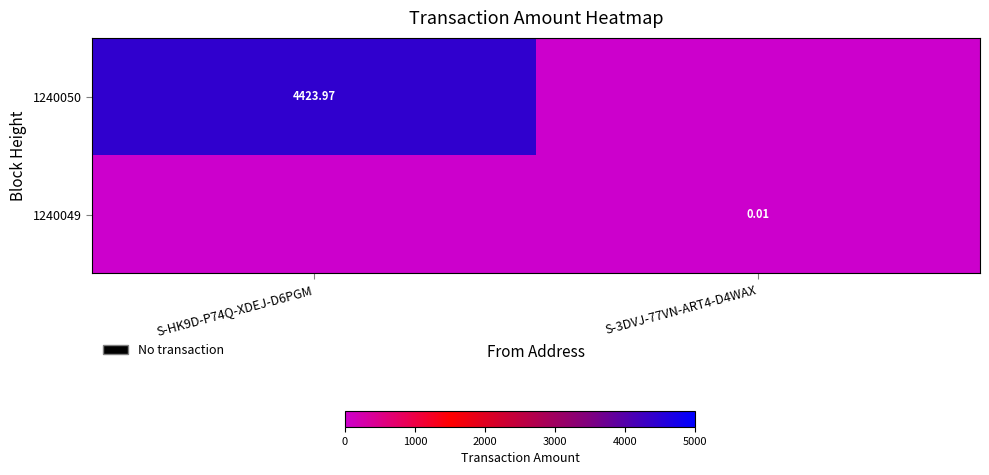

List the series in order of their overall mean, lowest first.

1240049, 1240050